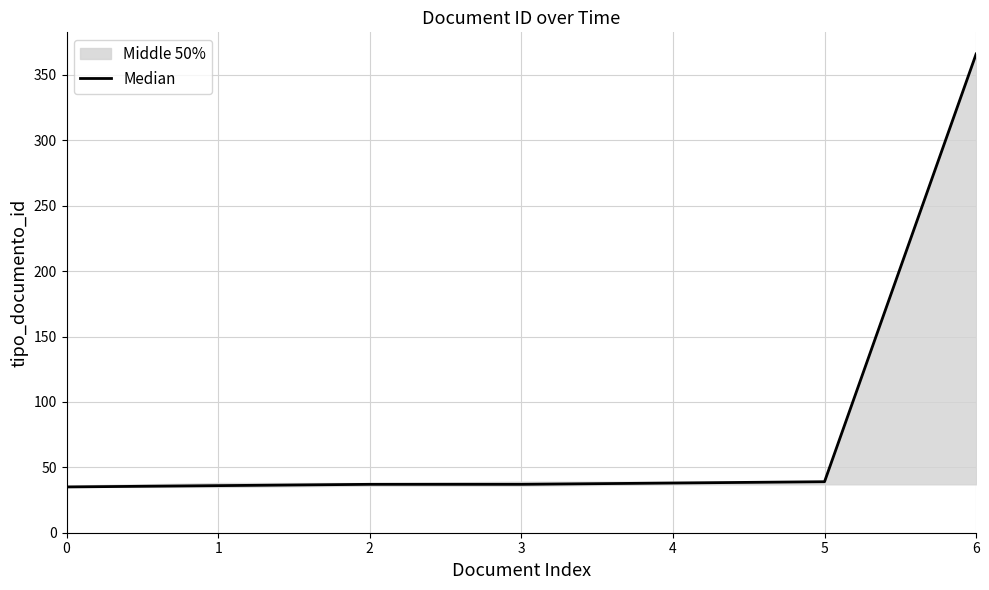

What is the approximate value at 0?

35